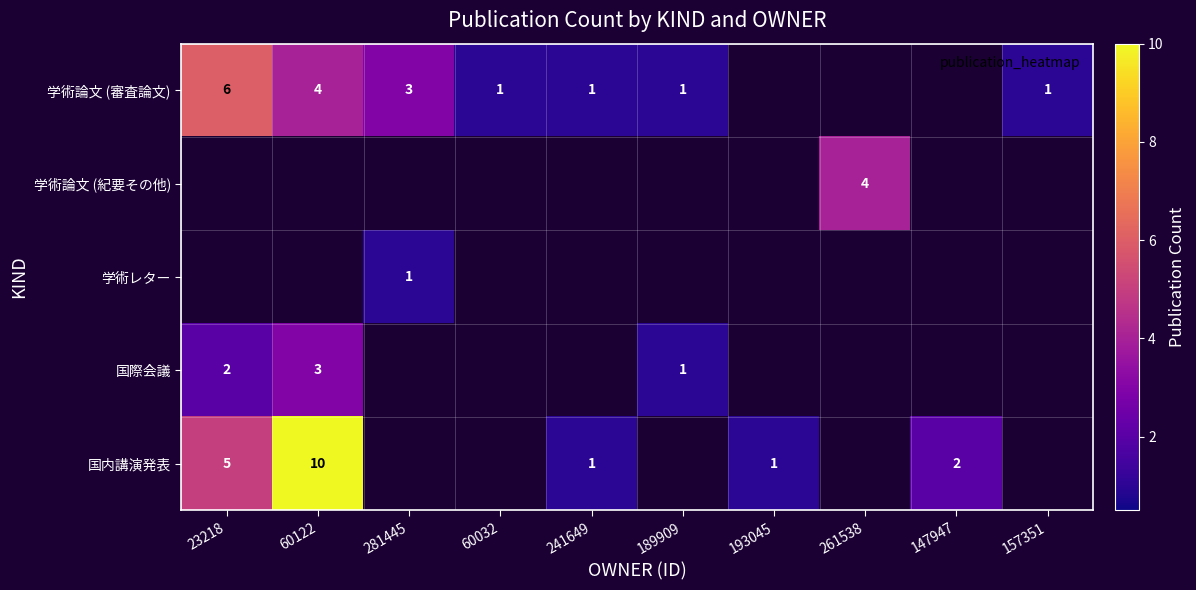

List the labels in order of 学術論文 (審査論文) value, smallest first.

193045, 261538, 147947, 60032, 241649, 189909, 157351, 281445, 60122, 23218